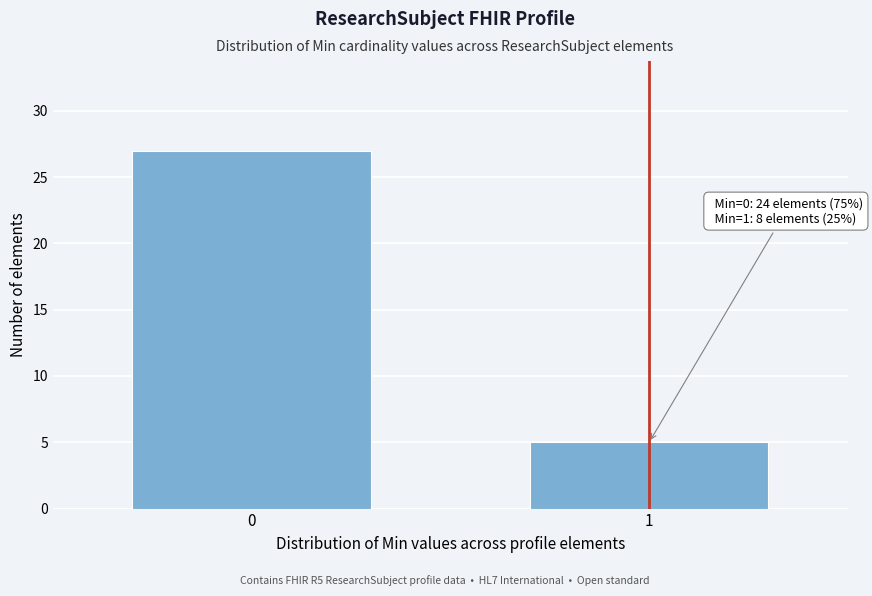

Reading right to left, list all the values displayed in this chart.

1=5	0=27